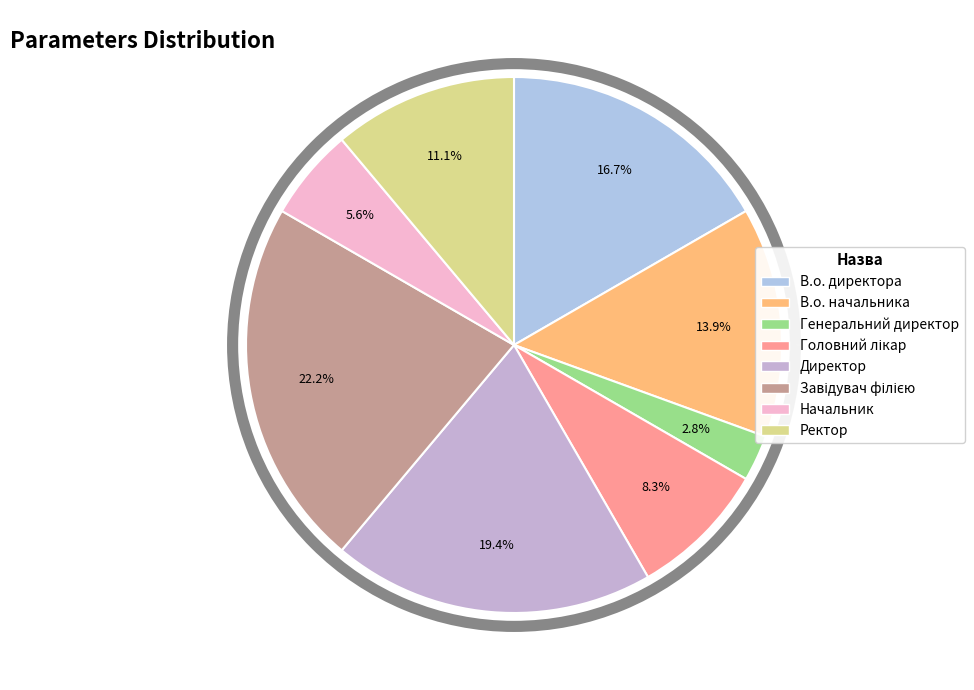

Which slice is the largest?

Завідувач філією